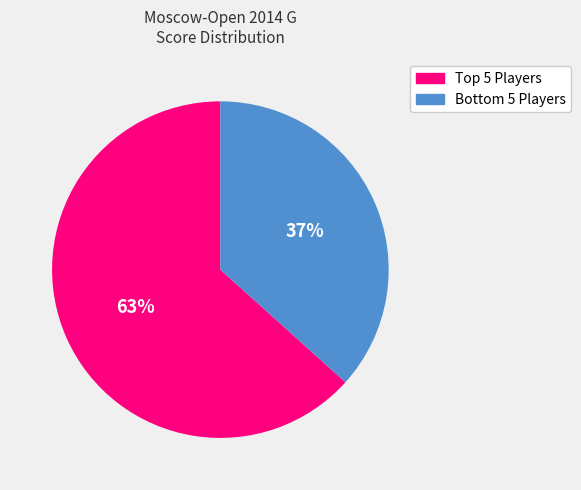

To the nearest percent, what is the average slice percentage?

50%